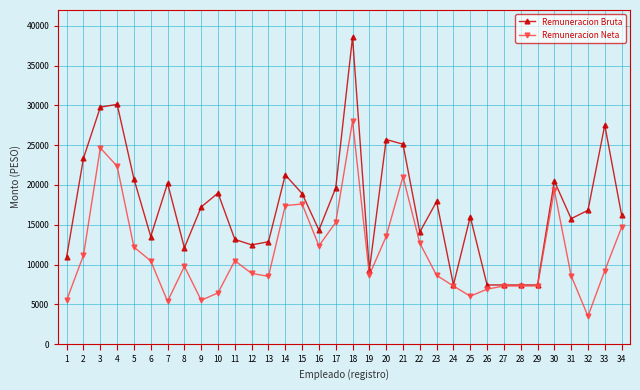

Read the Remuneracion Bruta value at 26.

7432.0